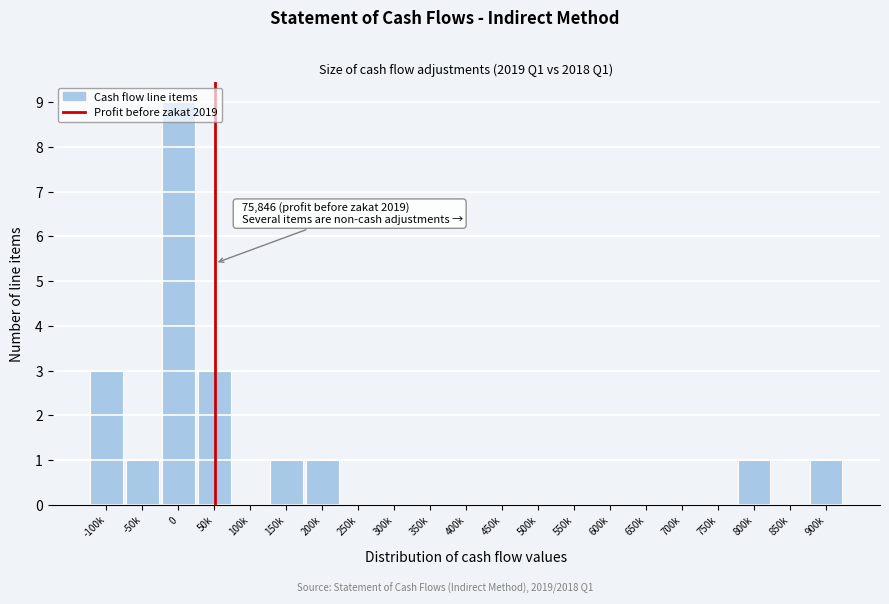

What is the greatest value displayed?

9